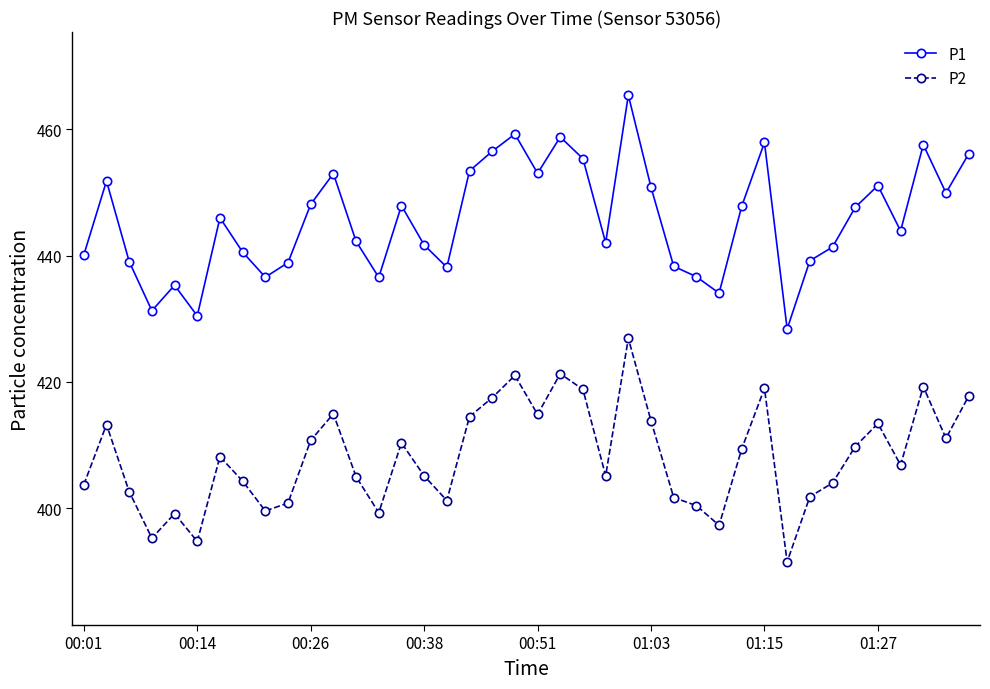

Which series has the largest total across all categories?

P1